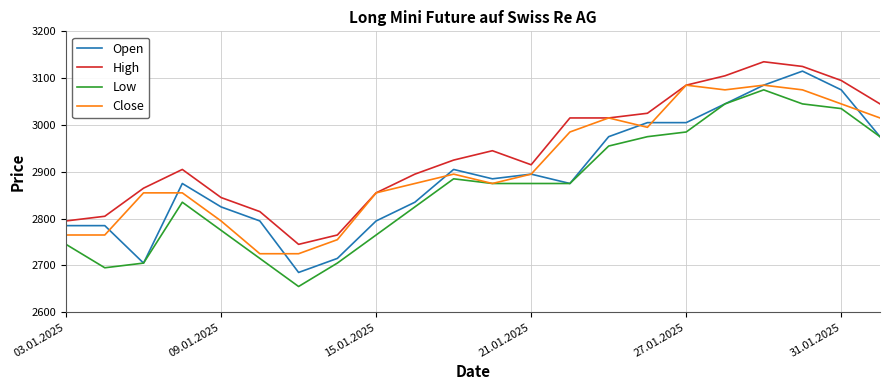

Rank the series by their average value, from highest to lowest.

High, Close, Open, Low